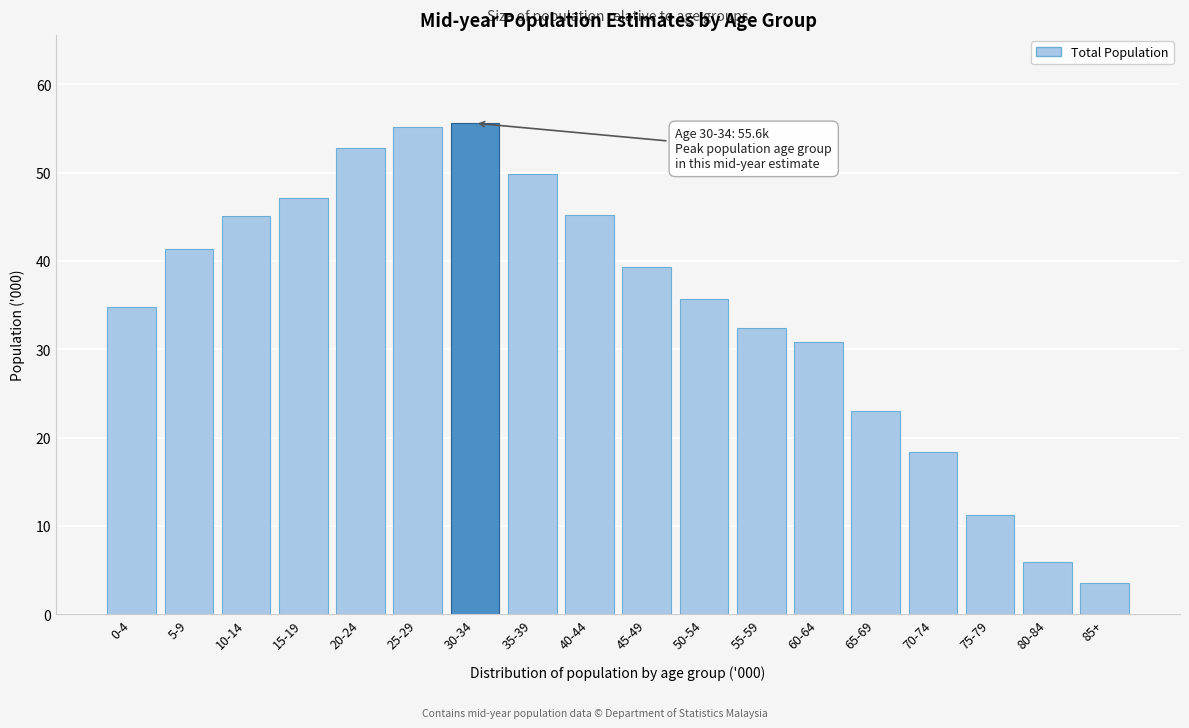

At which label is the value closest to 29?

60-64